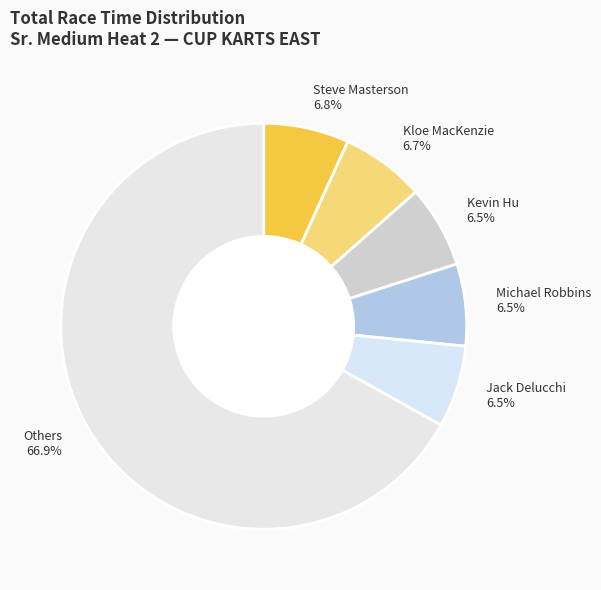

Count the number of slices in the pie.

6